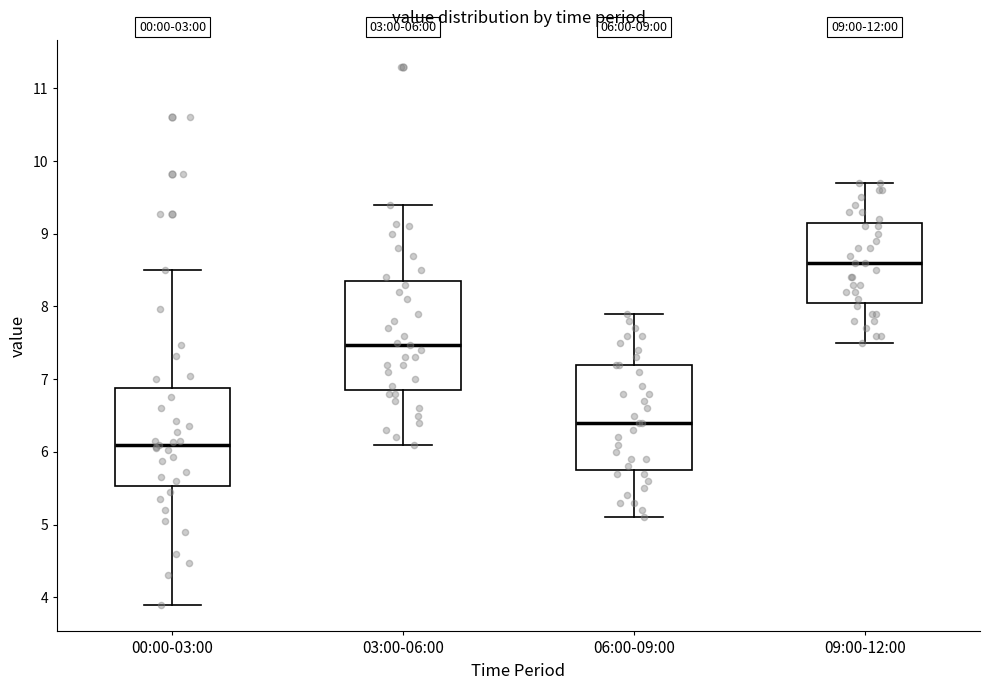

Which box has the lowest median line?

00:00-03:00